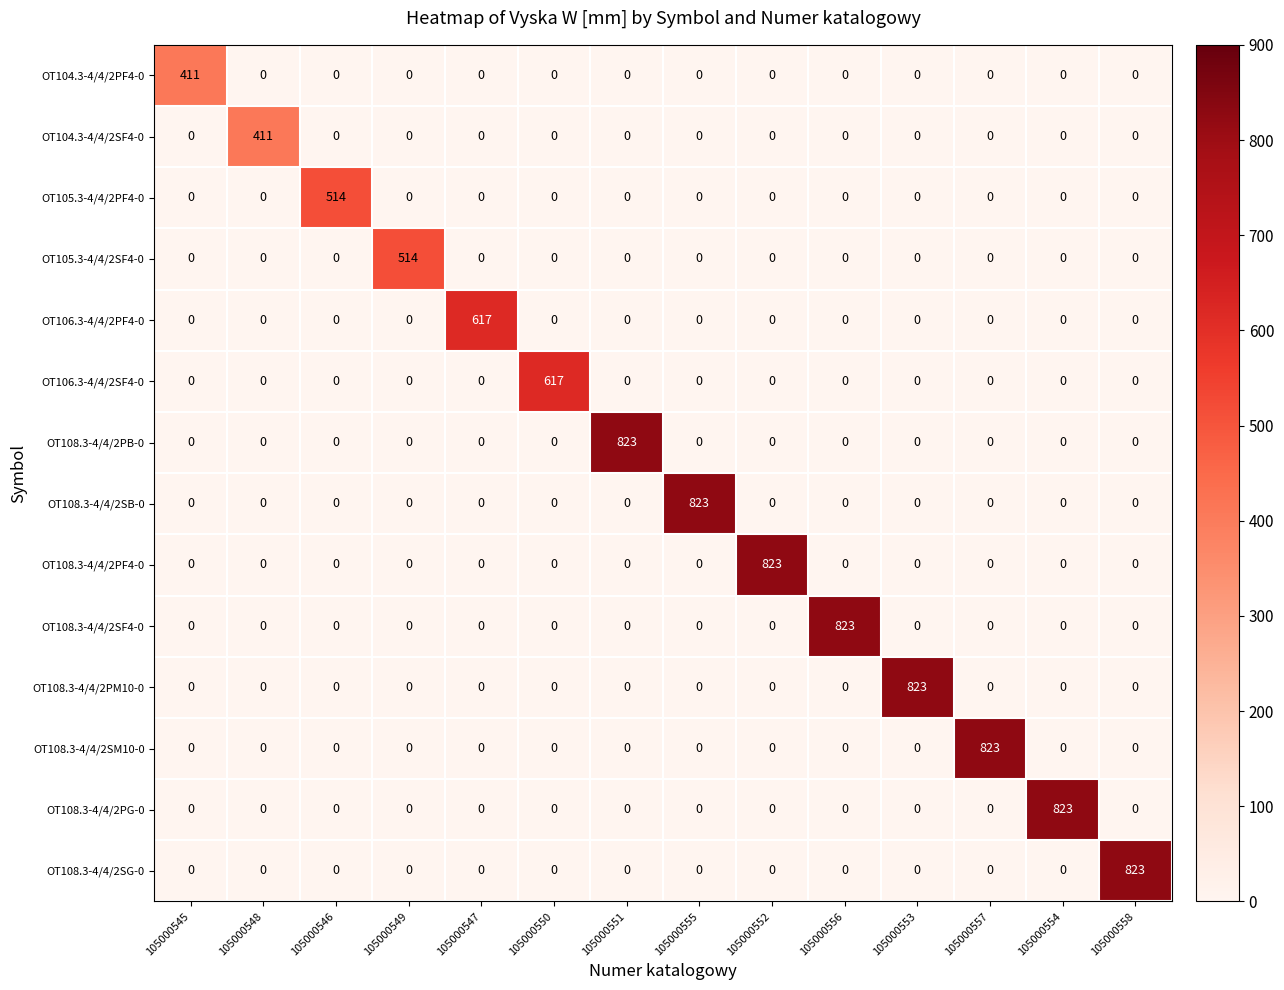

What is the average value of the OT108.3-4/4/2PF4-0 series?

59